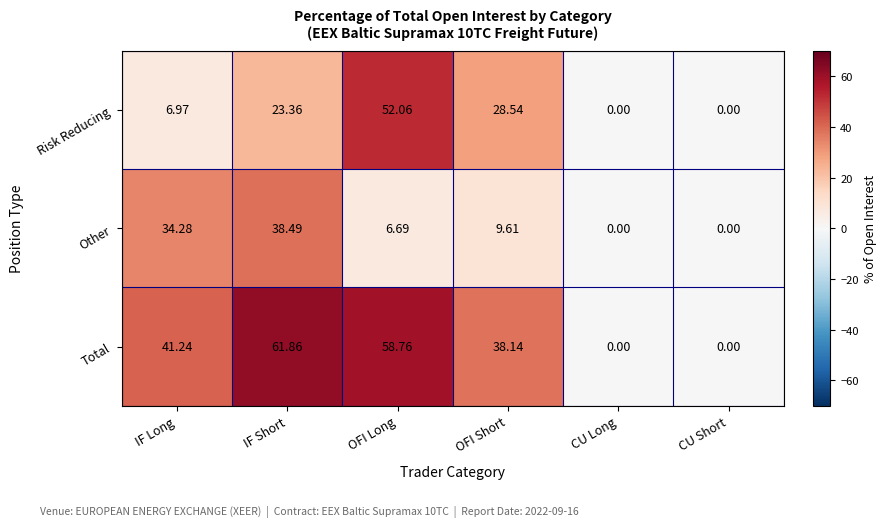

List the series in order of their overall mean, highest first.

Total, Risk Reducing, Other